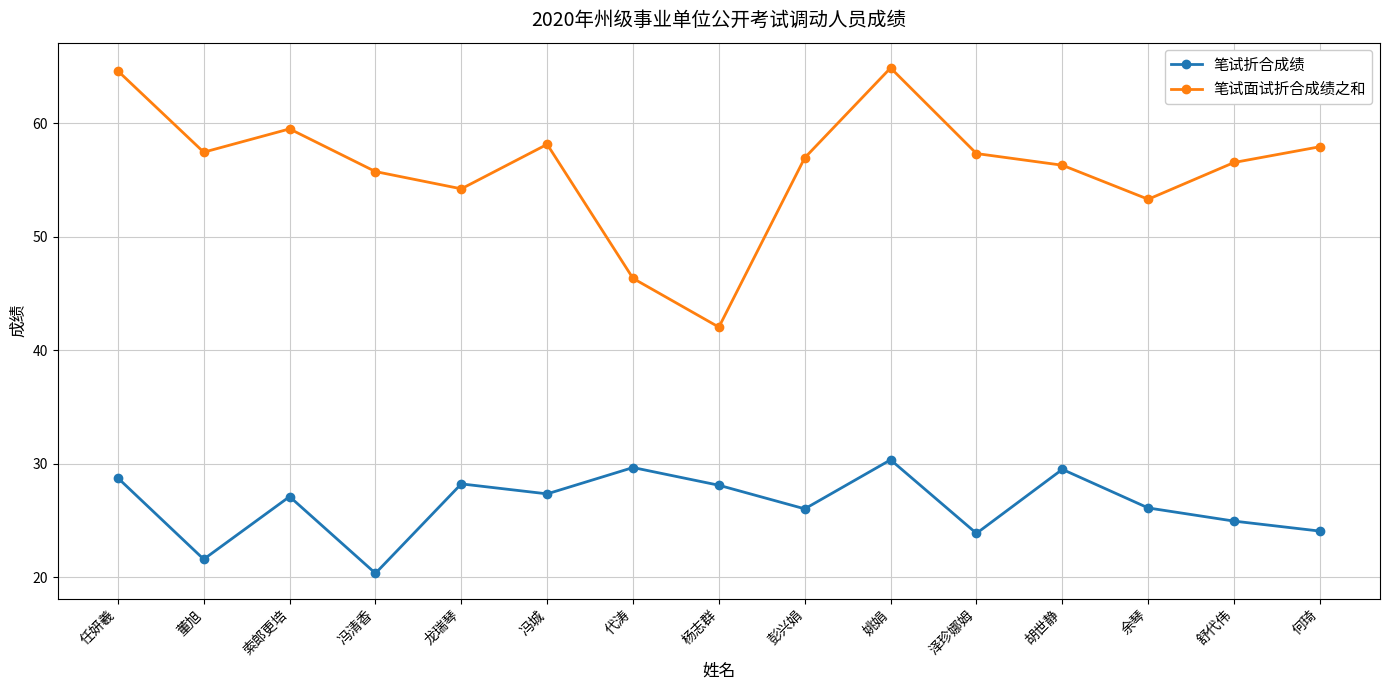

Which category has the highest value in the 笔试折合成绩 series?

姚娟